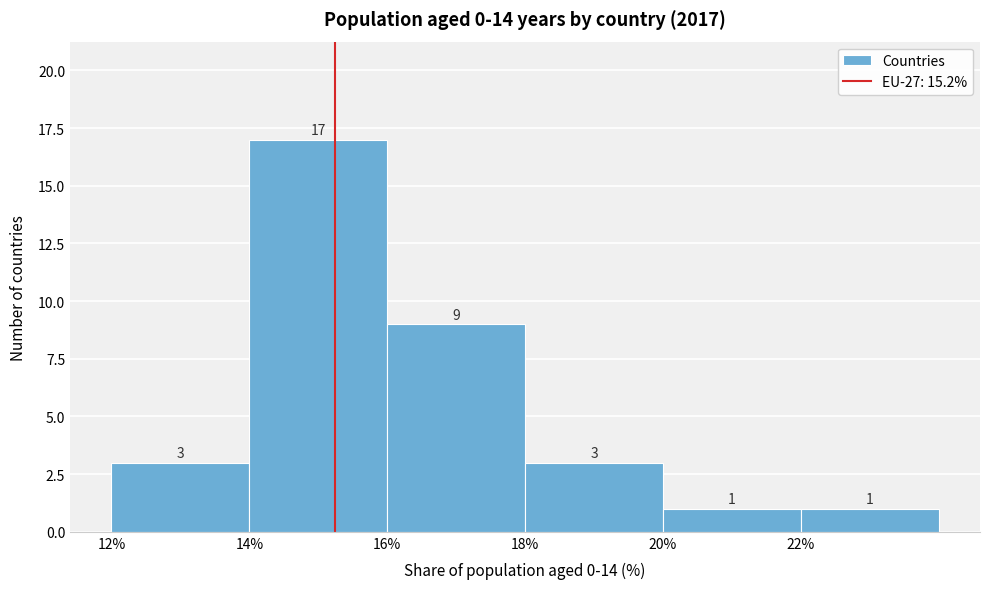

How tall is the bar that spans 18 to 20 on the x-axis?

3